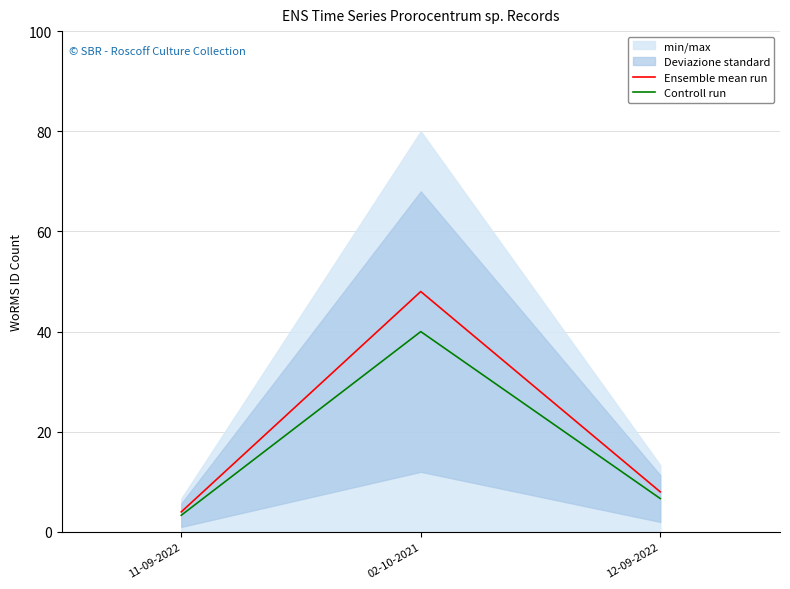

How many lines are shown in the chart?

2